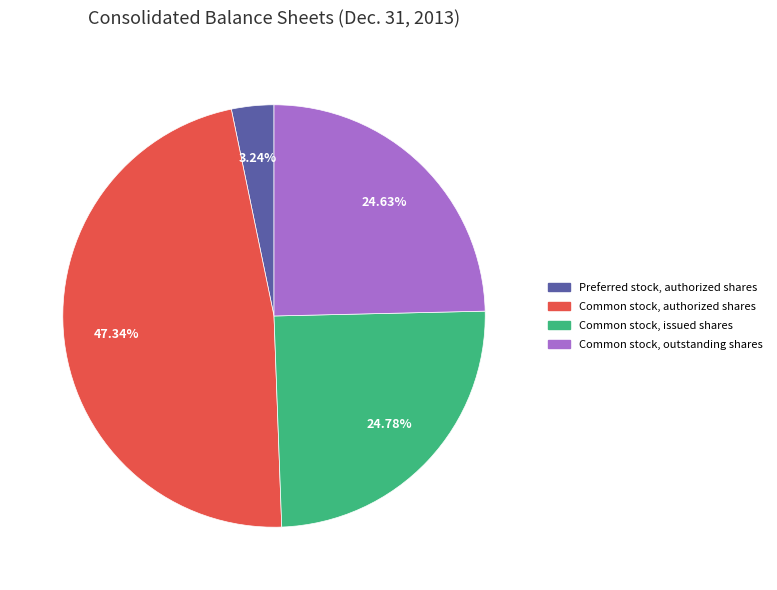

To the nearest percent, what percentage of the pie is Common stock, outstanding shares?

25%